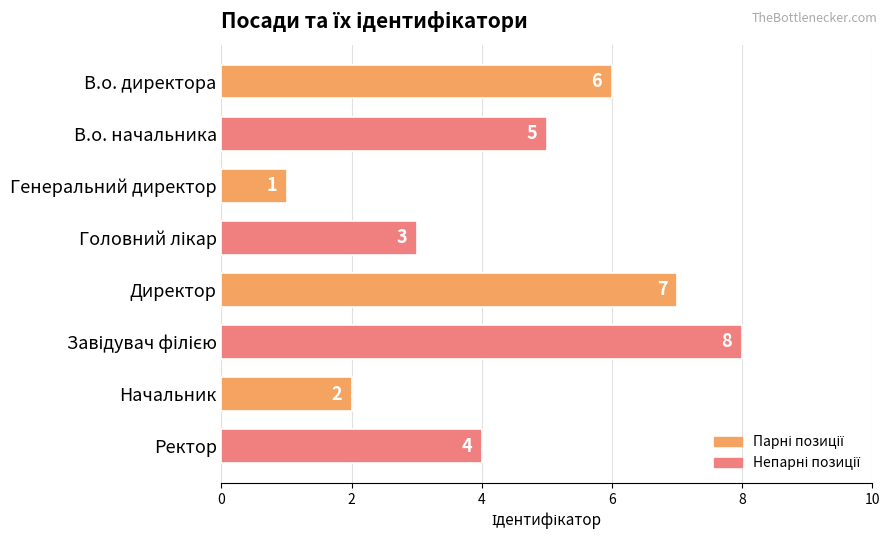

Reading top to bottom, what are all the values shown in this chart?

6	5	1	3	7	8	2	4